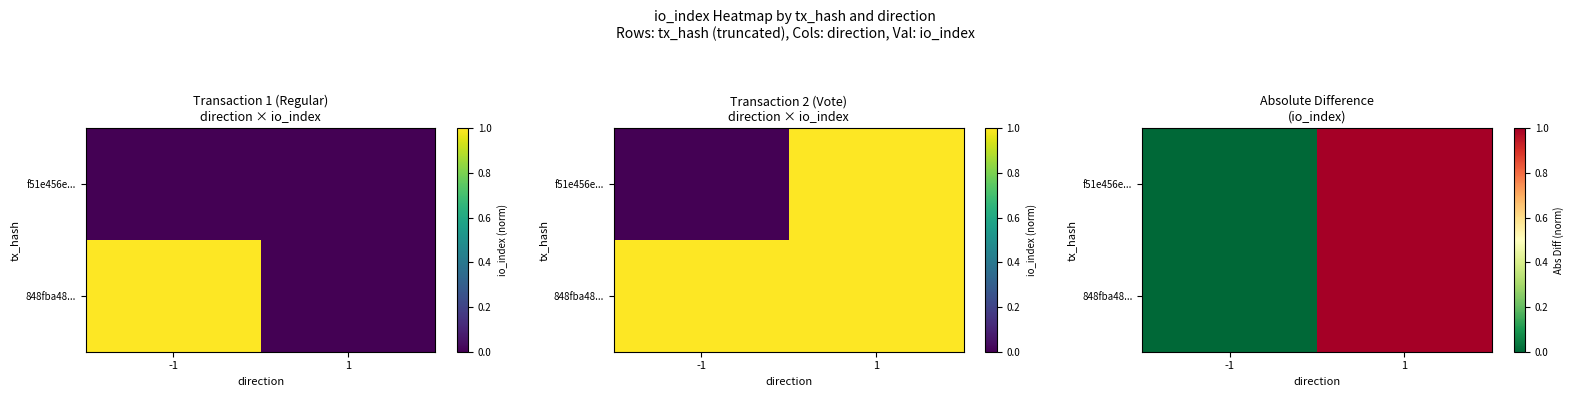

Read the 848fba48... value at 1.

1